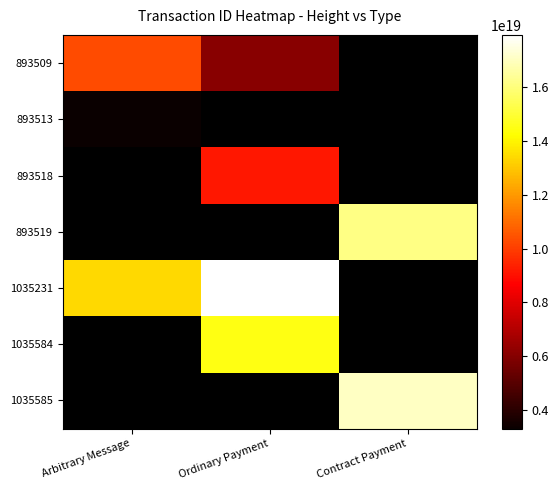

Is it true that 1035584 equals 9982327501297866752.0 at Ordinary Payment?

False